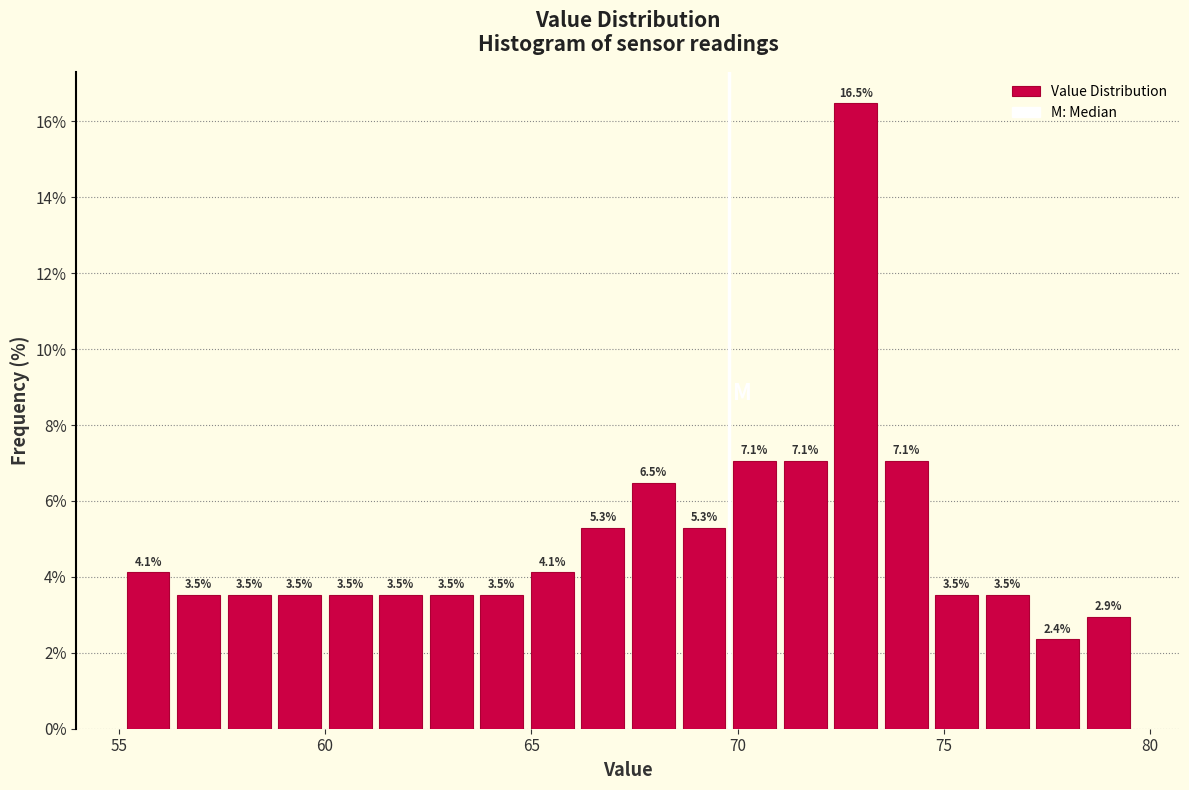

Around what value on the x-axis is the tallest bar? Give the approximate position of its centre, as read against the axis.

73.0